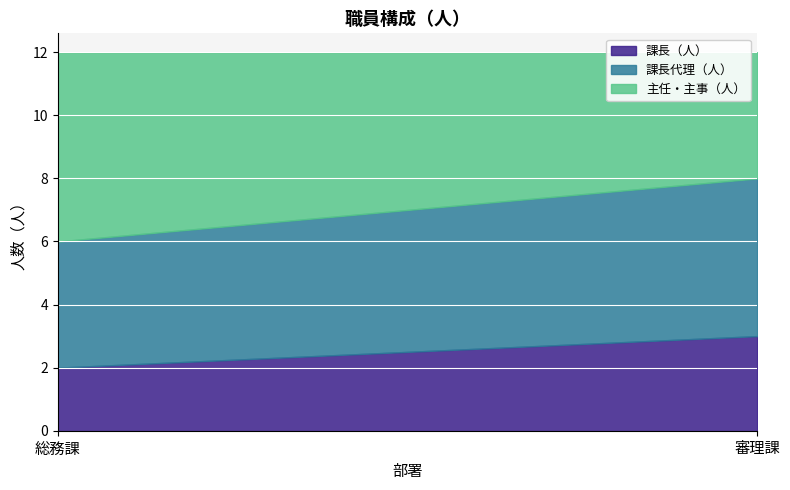

What is the label of the 1st point from the left?

総務課